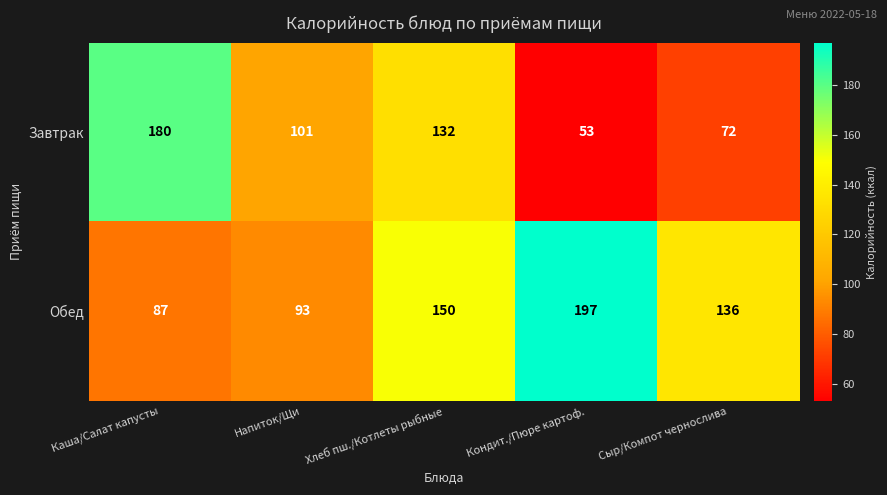

How many series are shown in this chart?

2